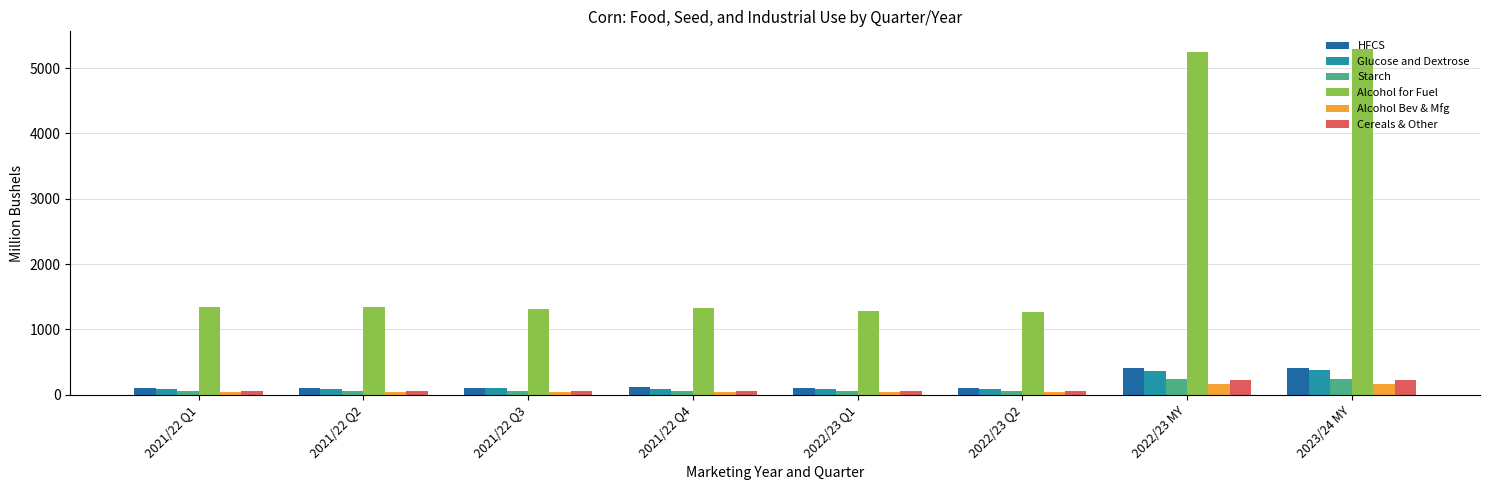

What is the maximum value shown in the chart?

5300.0